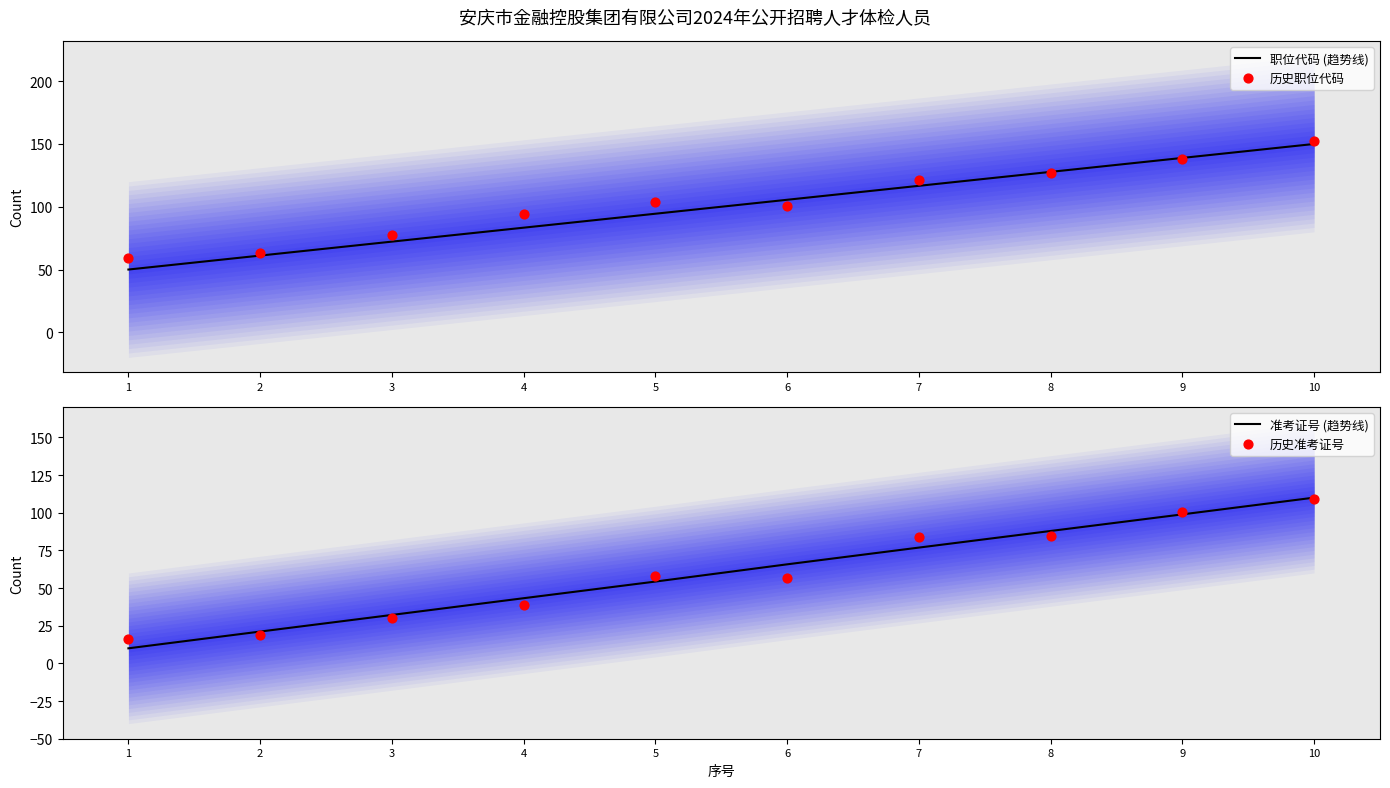

At how many categories does at least one series exceed 75?

8